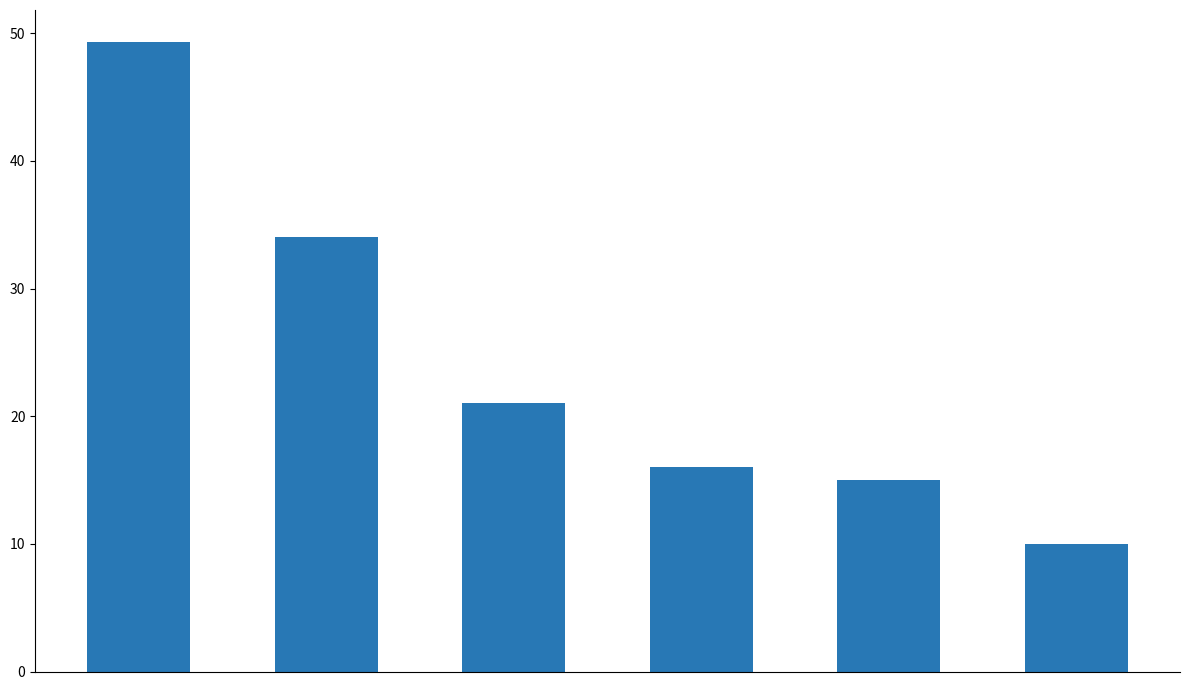

At which label does the data first exceed 21?

S-ND53-...